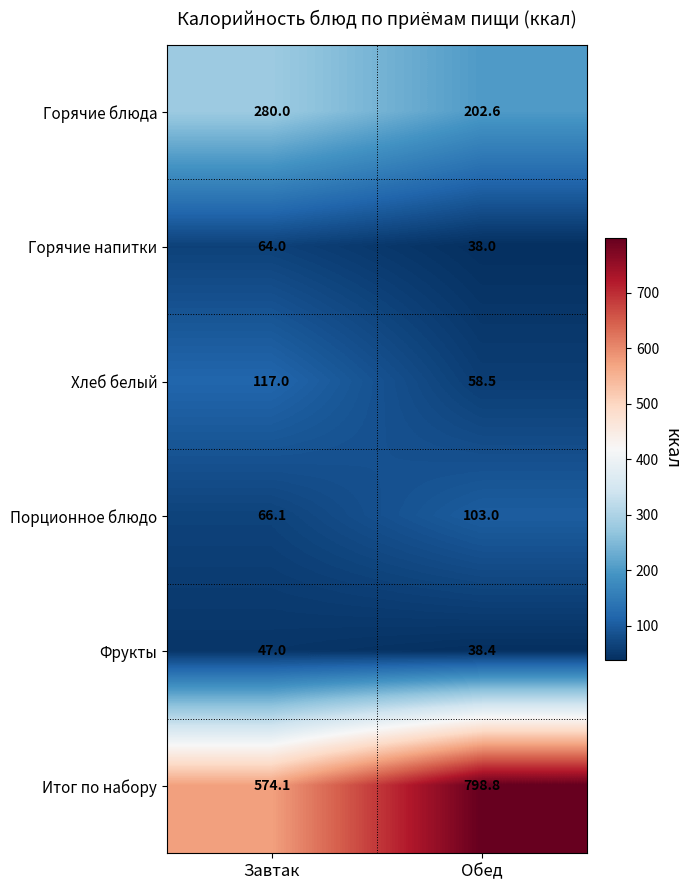

Reading left to right, what are all the values shown in this chart?

Горячие блюда: Завтак=280.0	Обед=202.6
Горячие напитки: Завтак=64.0	Обед=38.0
Хлеб белый: Завтак=117.0	Обед=58.5
Порционное блюдо: Завтак=66.1	Обед=103.0
Фрукты: Завтак=47.0	Обед=38.4
Итог по набору: Завтак=574.1	Обед=798.8